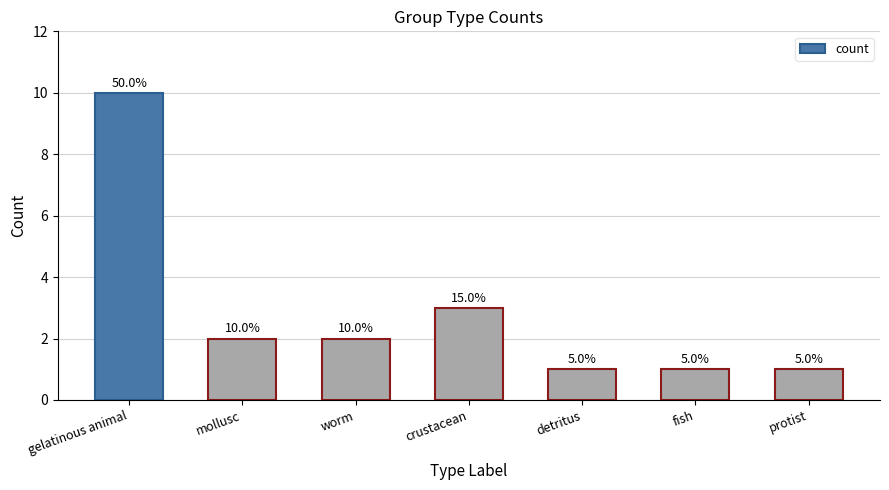

What is the ratio of the value at fish to the value at protist?

1.0